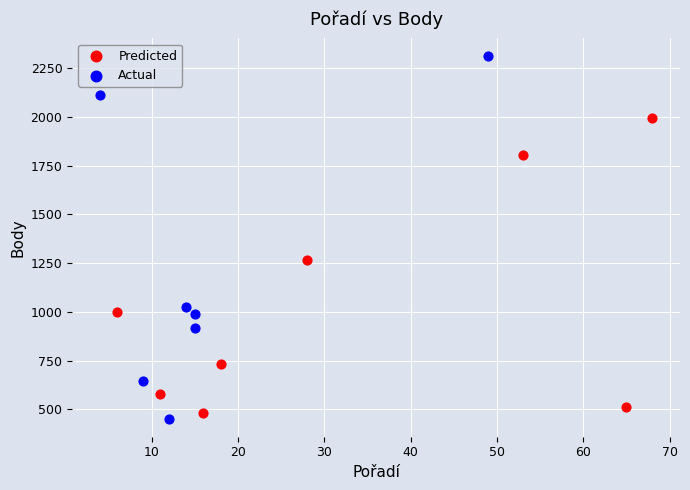

Which series has the largest Y range (max minus min)?

Actual